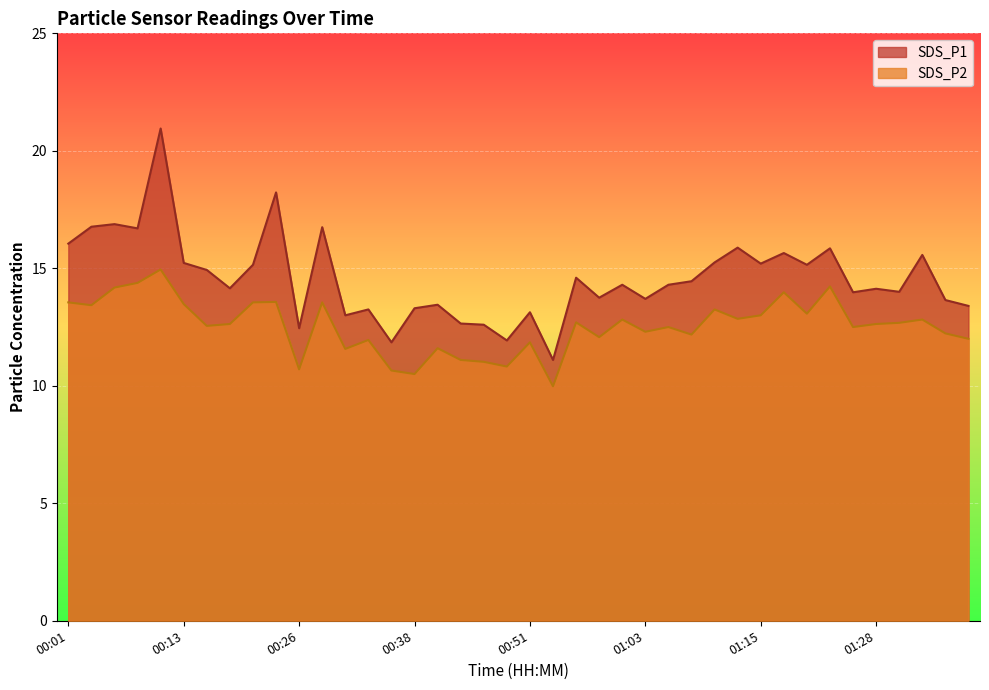

At which category does SDS_P2 reach its first local peak?

00:11